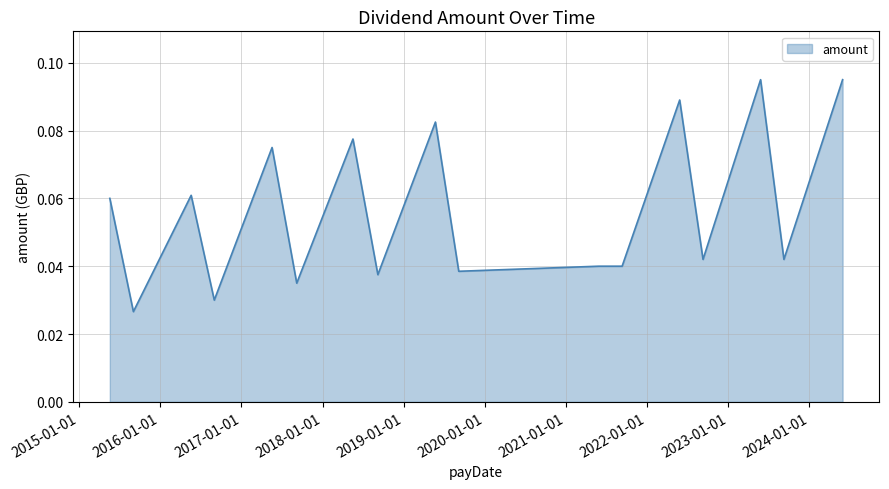

How many values are between 0 and 1?

17